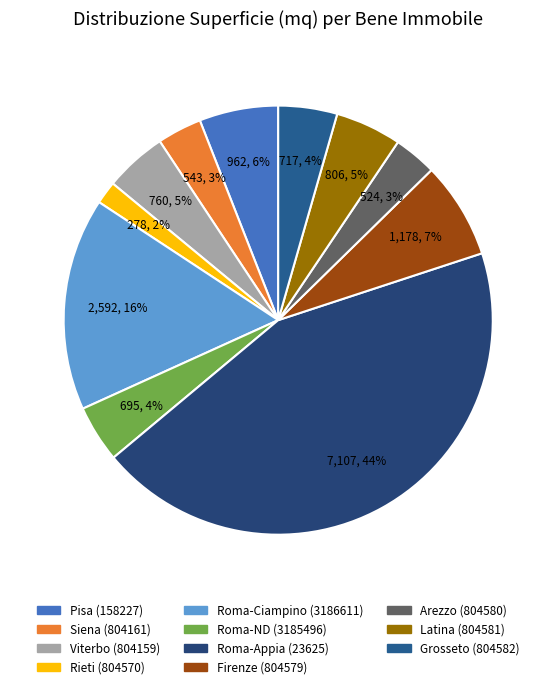

Rank the categories by value from highest to lowest.

Roma-Appia (23625), Roma-Ciampino (3186611), Firenze (804579), Pisa (158227), Latina (804581), Viterbo (804159), Grosseto (804582), Roma-ND (3185496), Siena (804161), Arezzo (804580), Rieti (804570)